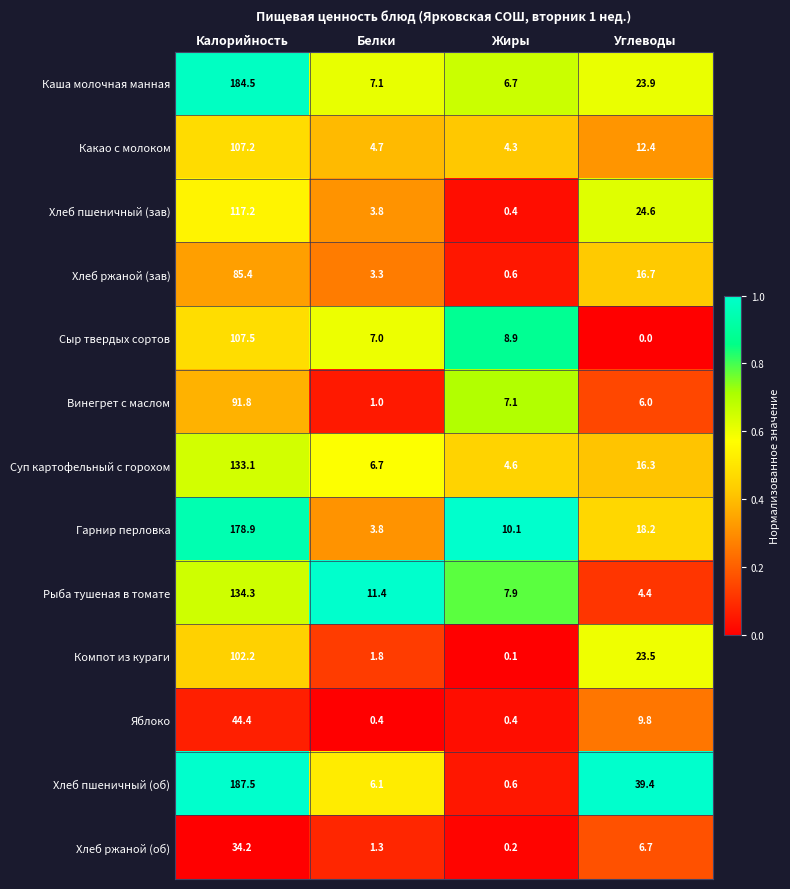

Which series has the widest spread of values?

Хлеб пшеничный (об)